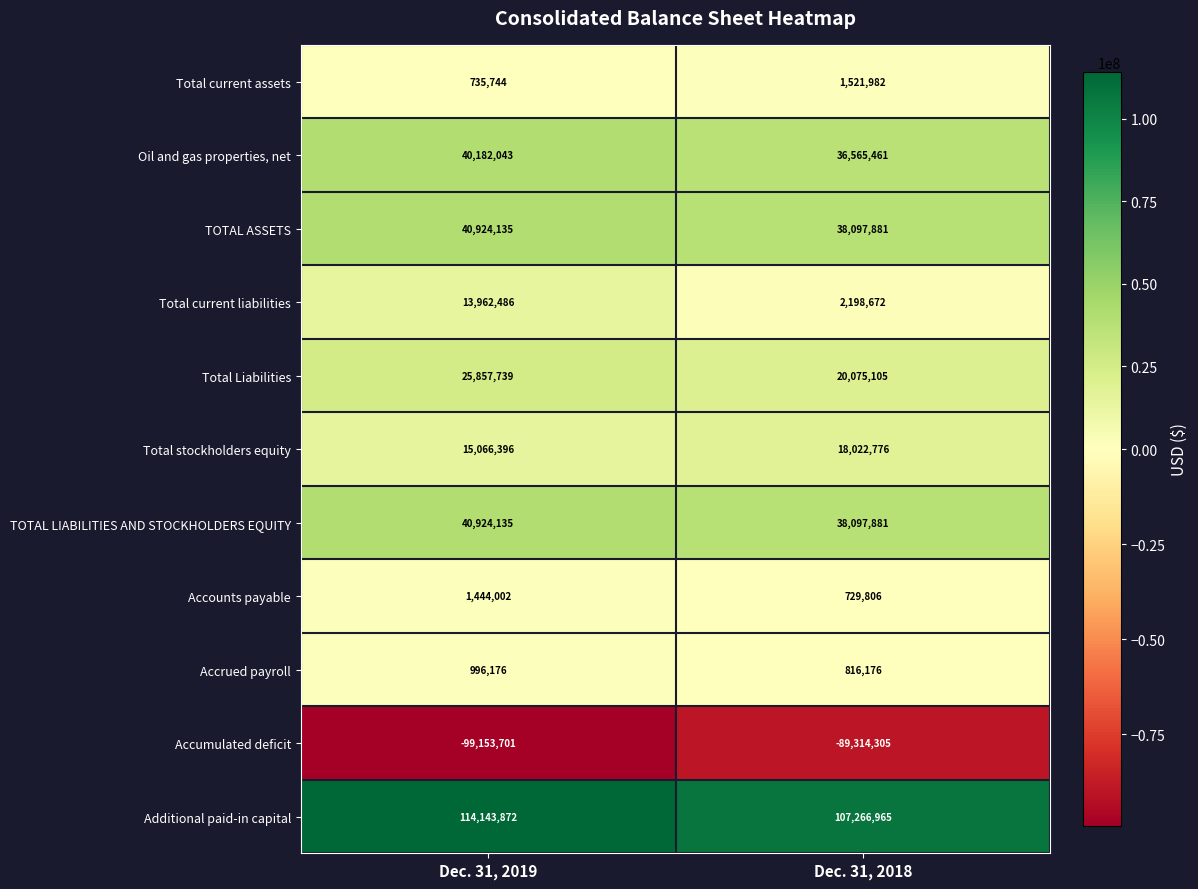

What is the difference between the maximum and minimum values in the Total current assets series?

786238